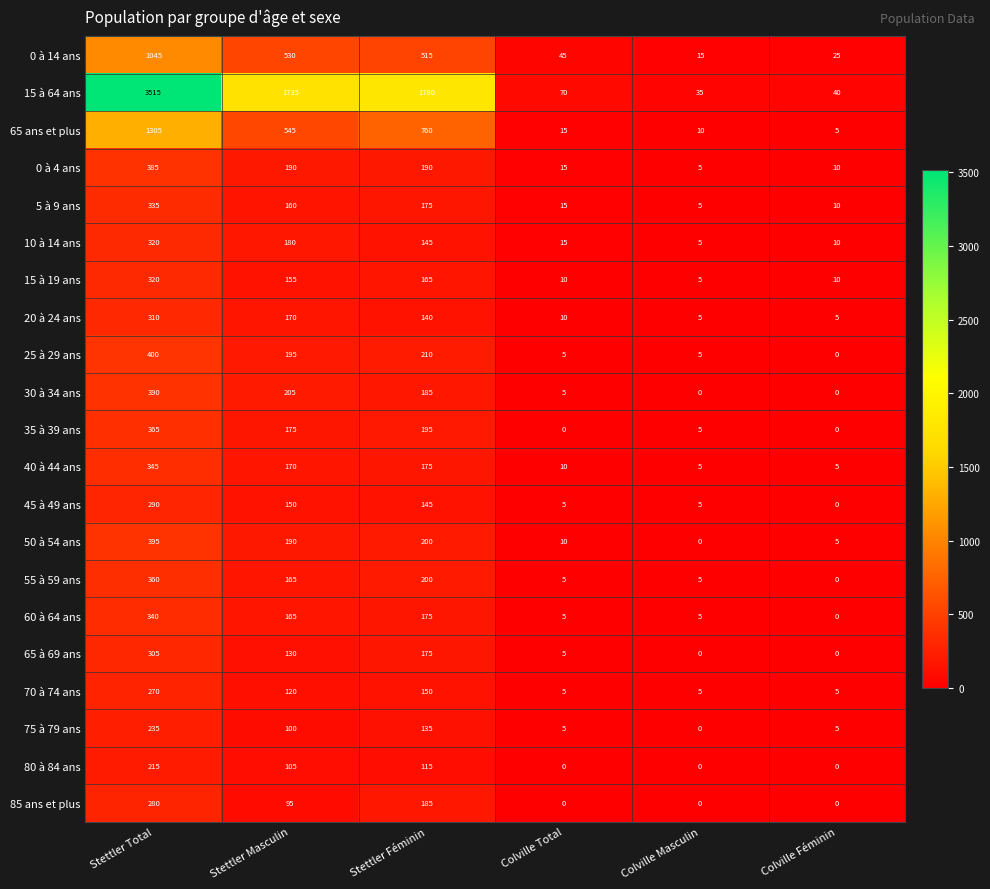

Count the number of data series in this chart.

21